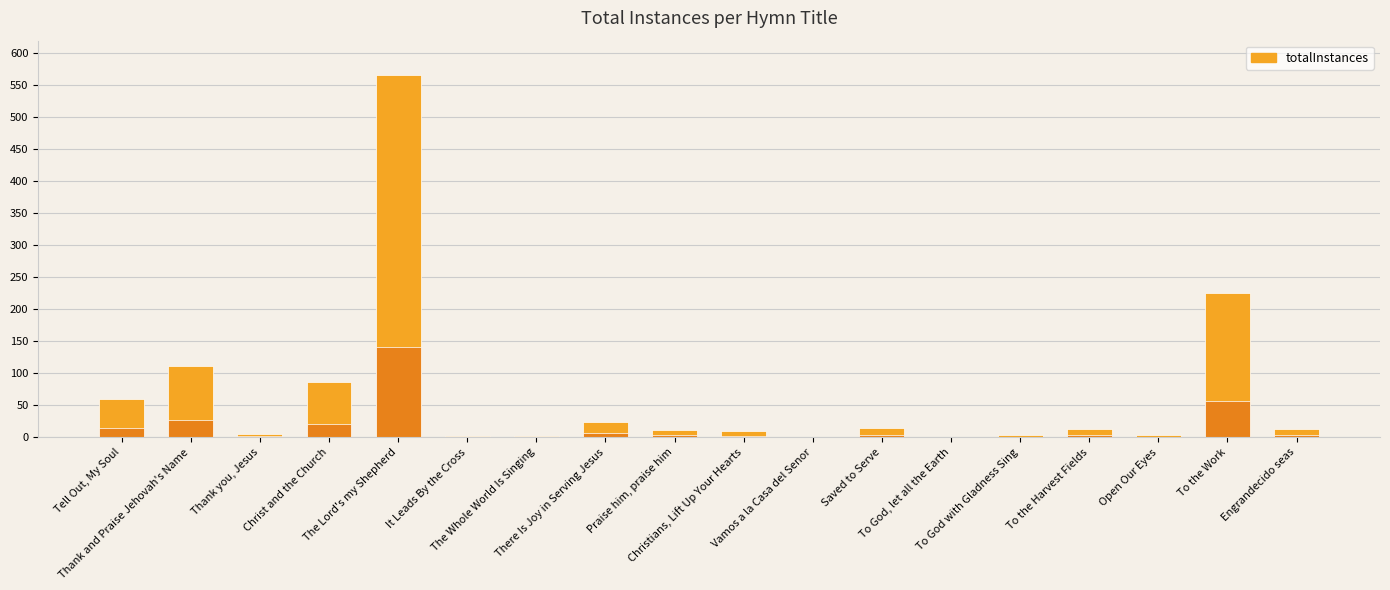

What is the label of the 4th bar from the left?

Christ and the Church